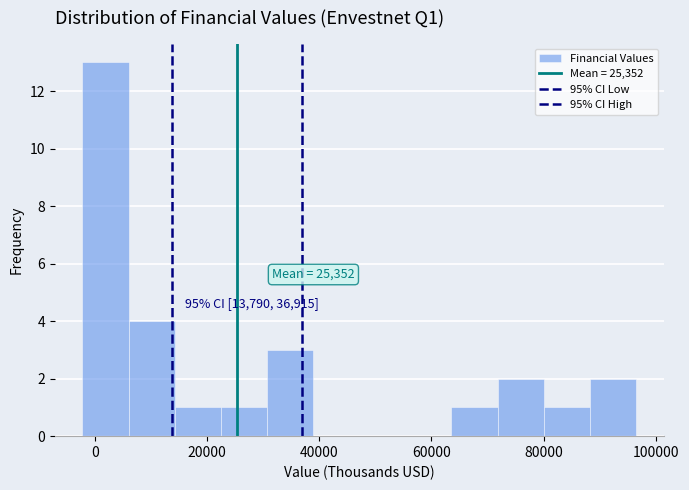

Which range on the x-axis has the tallest bar?

-2000 to 6000